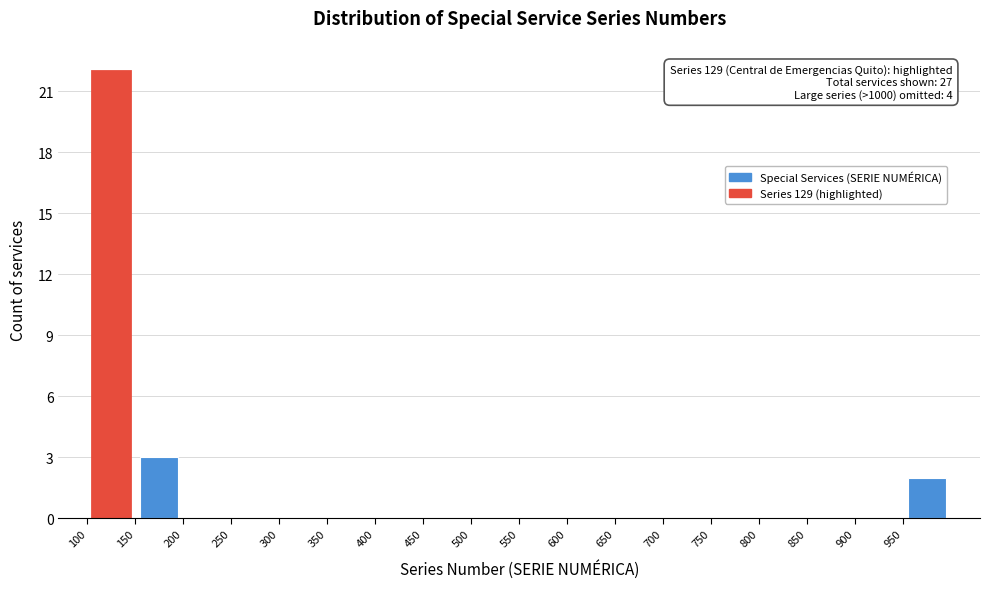

Over which range of the x-axis is the bar tallest?

100 to 150